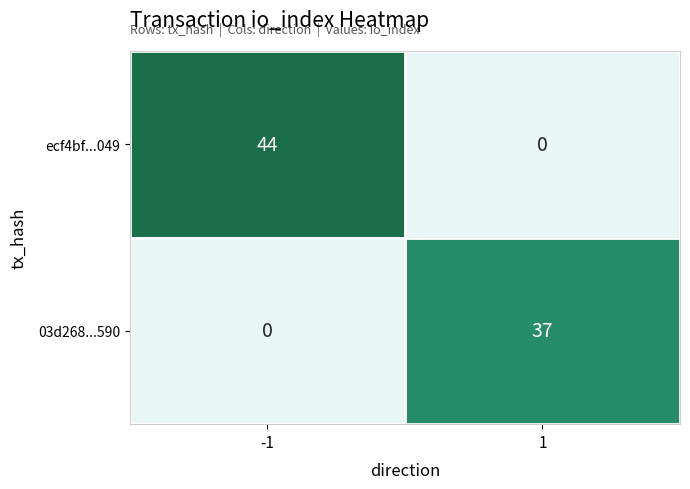

How many data points in 03d268...590 are less than 37?

1